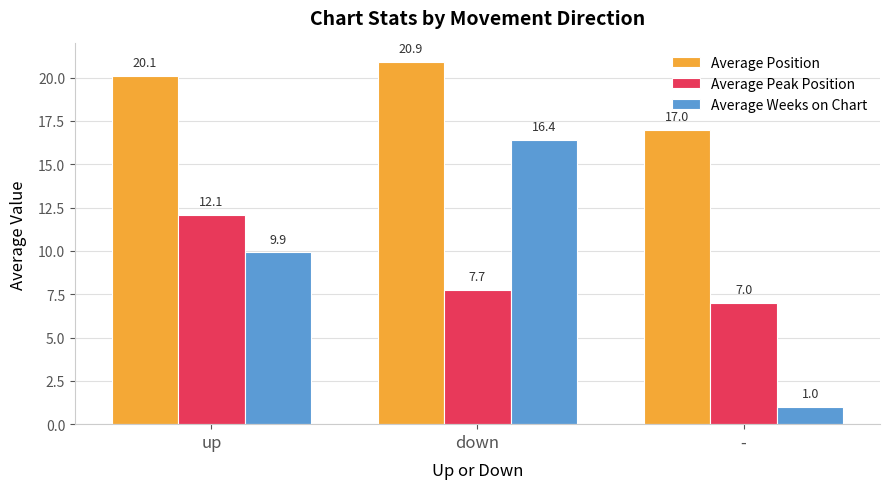

What are all the series names shown in the legend?

Average Position, Average Peak Position, Average Weeks on Chart